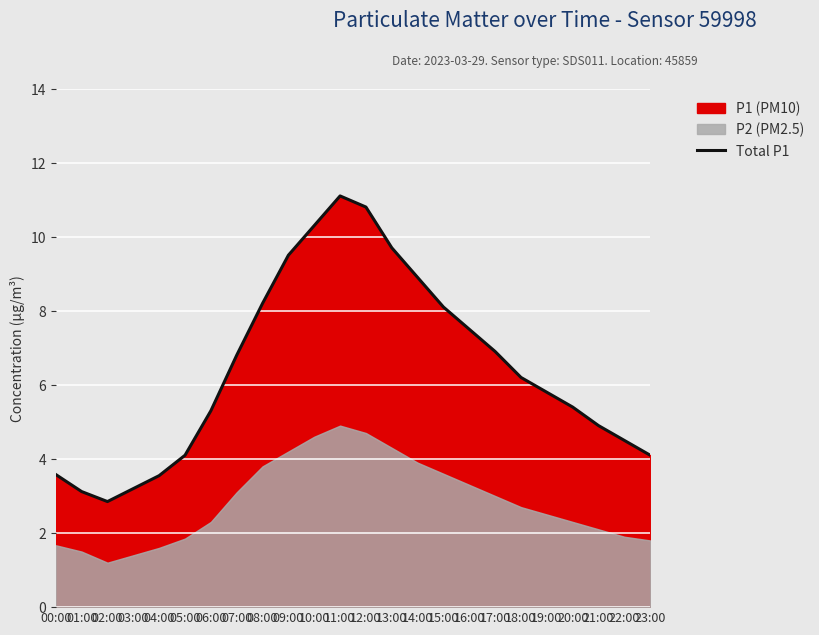

Where does the Total P1 series first go above 6?

07:00